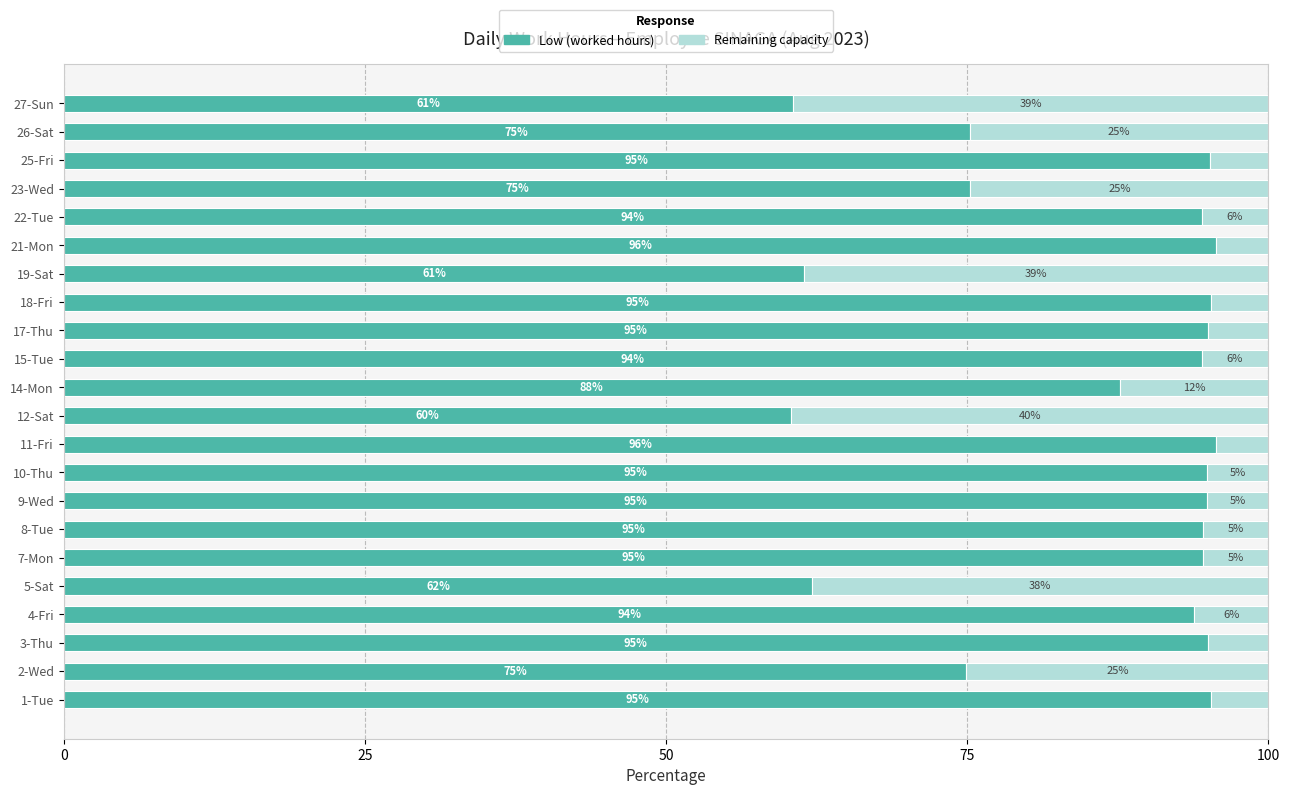

What is the total value across all series at 15-Tue?

100.0